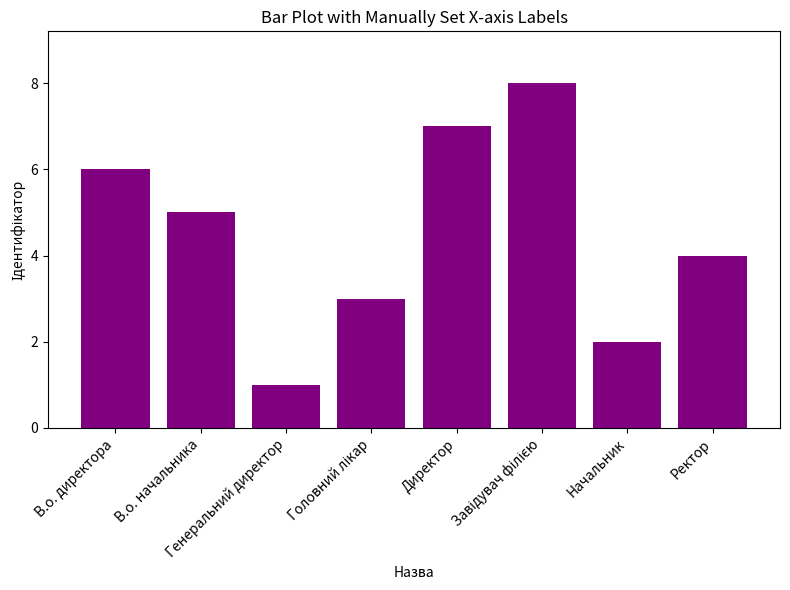

What is the greatest value displayed?

8